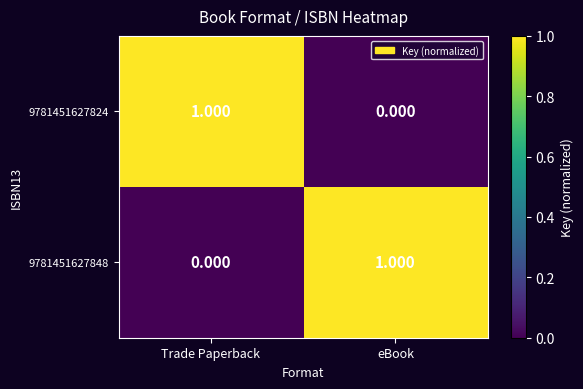

List the labels in order of 9781451627824 value, smallest first.

eBook, Trade Paperback